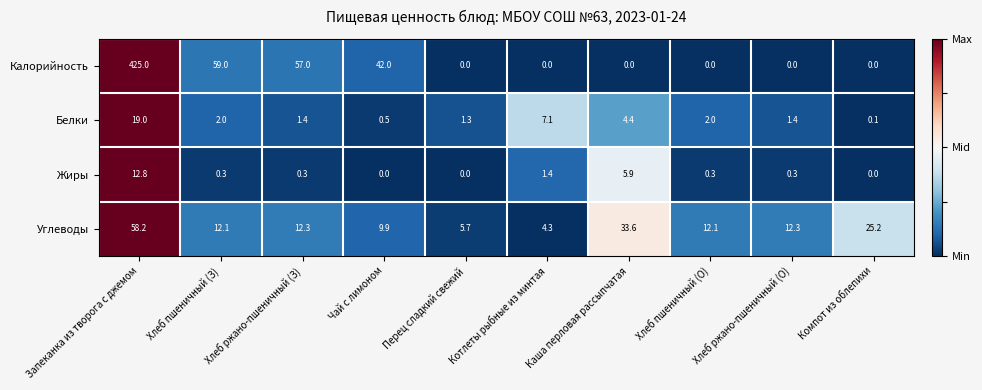

Between Чай с лимоном and Хлеб ржано-пшеничный (О), which series saw the biggest shift?

Калорийность